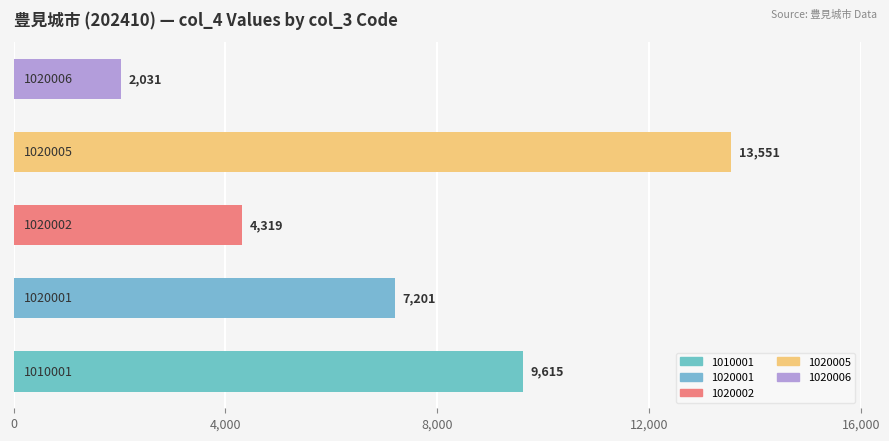

Count the number of data series in this chart.

1